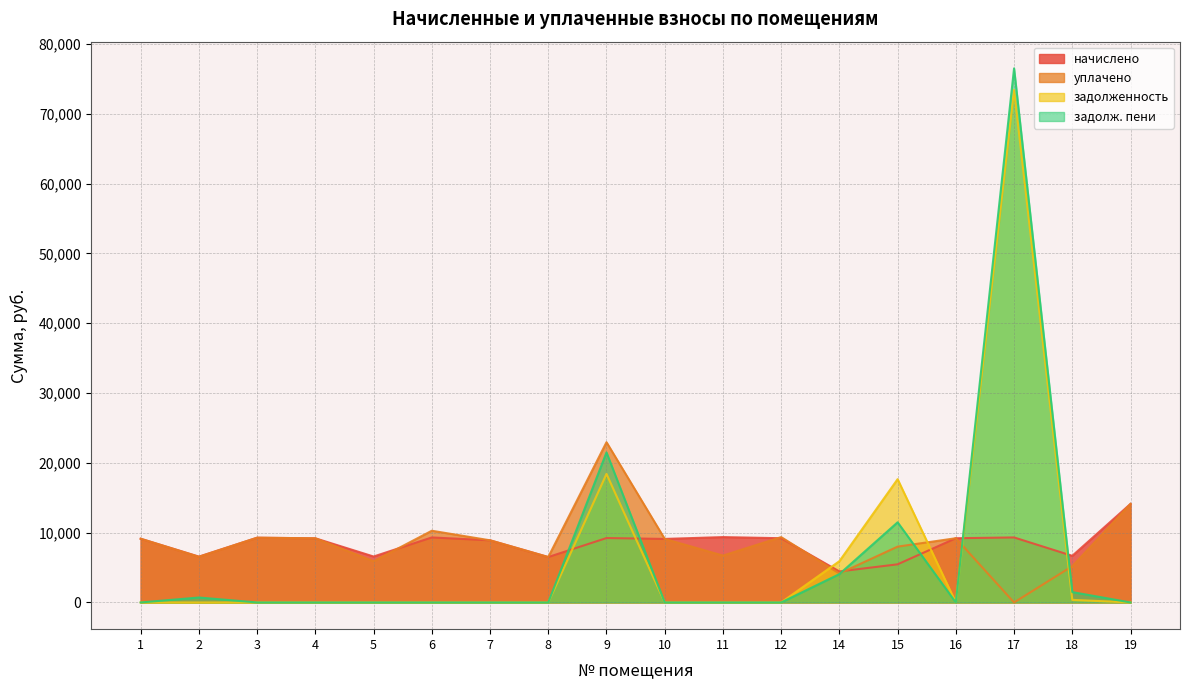

Reading right to left, what are all the values shown in this chart?

начислено: 19=14121.6	18=6682.0	17=9315.0	16=9203.2	15=5464.8	14=4446.4	12=9203.2	11=9364.7	10=9103.9	9=9228.1	8=6508.1	7=8905.1	6=9315.0	5=6582.6	4=9190.8	3=9277.7	2=6570.2	1=9128.7
уплачено: 19=14121.6	18=5197.1	17=0.0	16=9203.2	15=8000.0	14=4145.5	12=9364.7	11=6719.3	10=9103.9	9=22958.7	8=6508.1	7=8905.1	6=10275.0	5=5904.2	4=9190.8	3=9277.7	2=6537.3	1=9128.7
задолженность: 19=0.0	18=371.2	17=73410.0	16=0.0	15=17663.2	14=5915.2	12=0.0	11=0.0	10=0.0	9=18418.8	8=0.0	7=0.0	6=0.0	5=0.0	4=0.0	3=0.0	2=0.0	1=0.0
задолж. пени: 19=0.0	18=1484.9	17=76515.0	16=0.0	15=11484.8	14=4063.3	12=0.0	11=0.0	10=0.0	9=21494.9	8=0.0	7=0.0	6=0.0	5=0.0	4=0.0	3=0.0	2=710.0	1=0.0